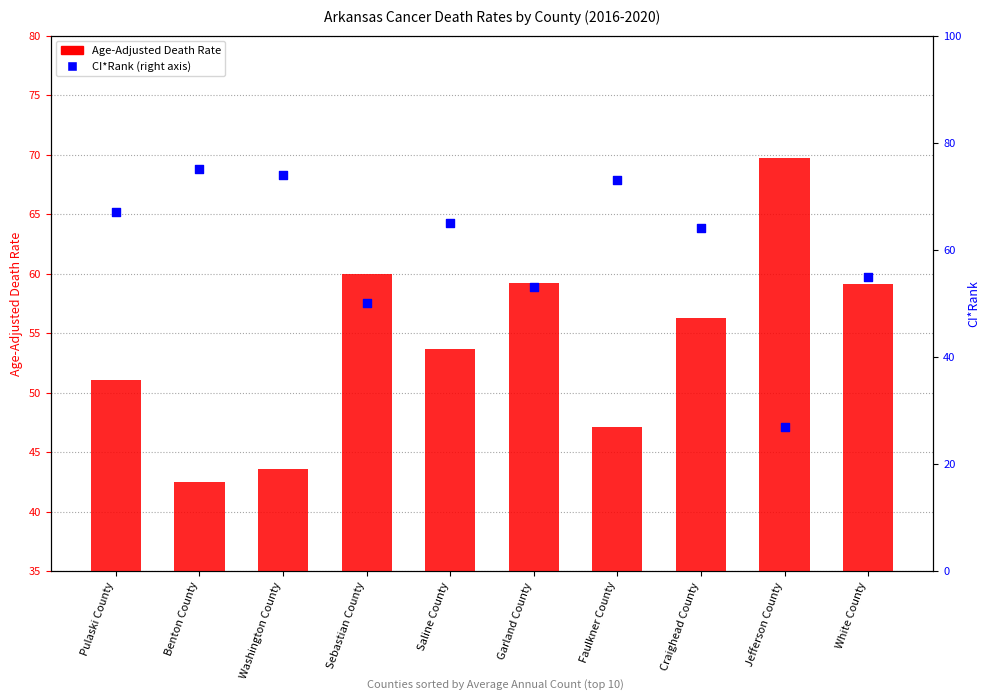

Which series has the largest total across all categories?

CI*Rank